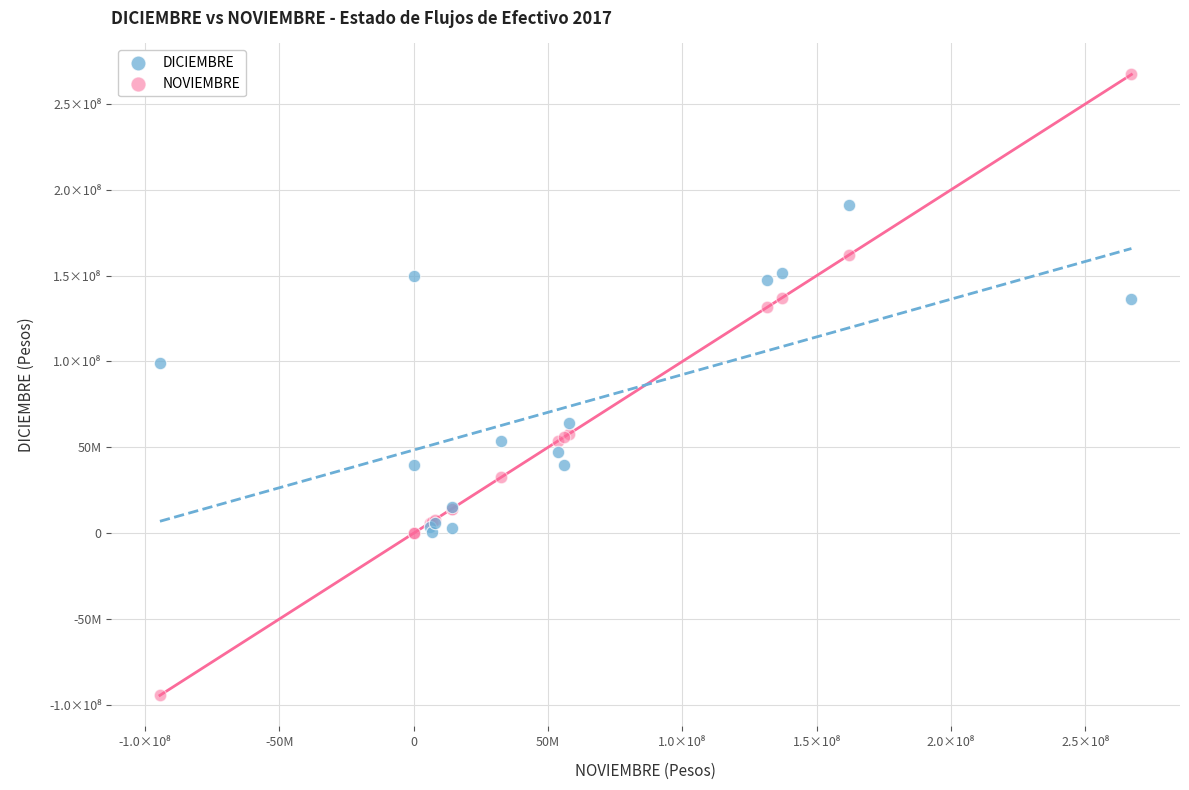

Which series contains the highest Y value?

NOVIEMBRE